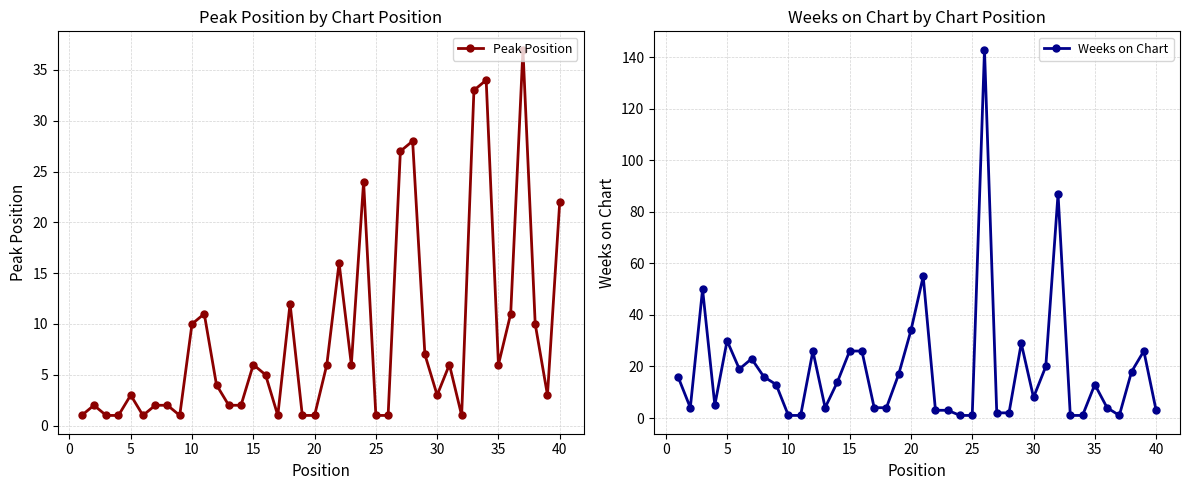

Is it true that Peak Position equals 3 at 5?

True